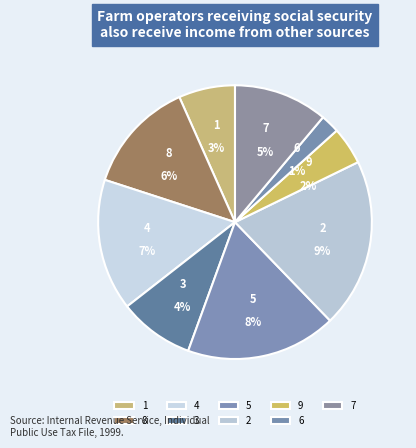

How many segments does this pie chart have?

9